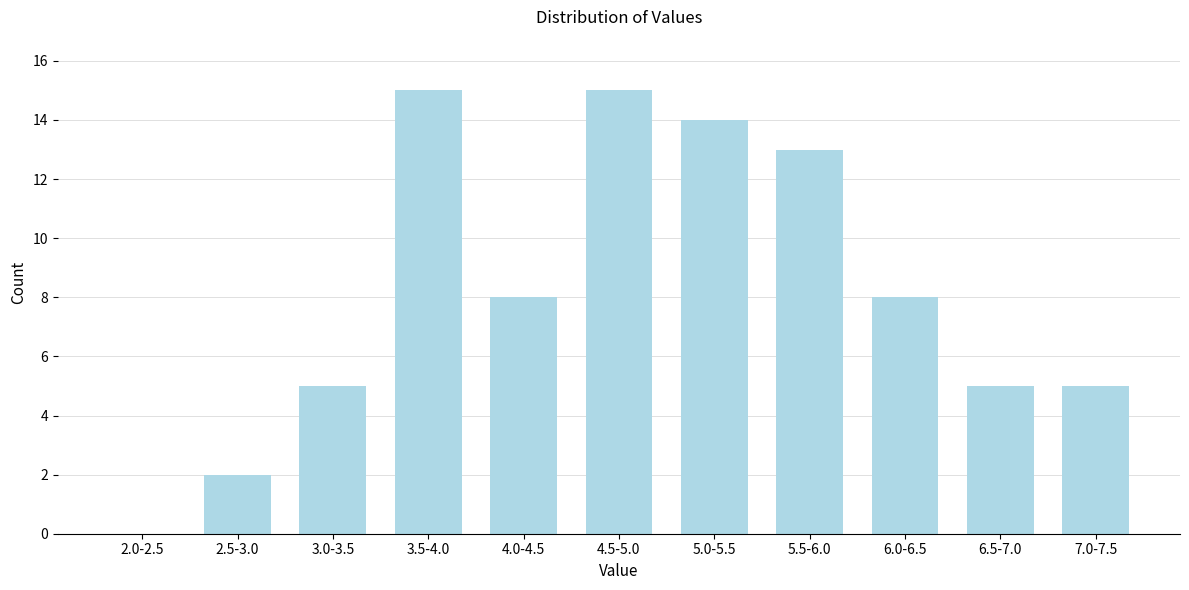

Reading left to right, transcribe all the data shown in this chart.

2.0-2.5=0	2.5-3.0=2	3.0-3.5=5	3.5-4.0=15	4.0-4.5=8	4.5-5.0=15	5.0-5.5=14	5.5-6.0=13	6.0-6.5=8	6.5-7.0=5	7.0-7.5=5